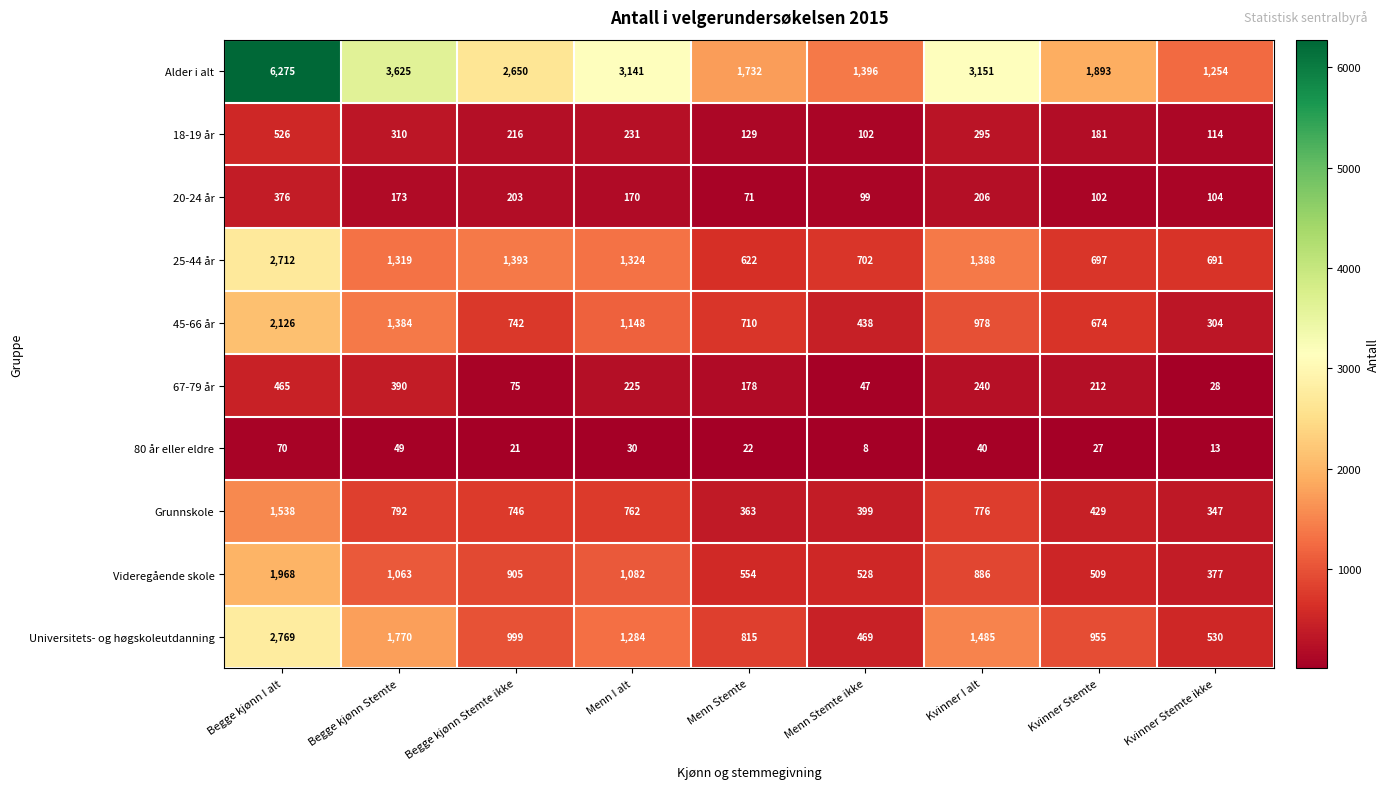

What is the minimum value shown in the chart?

8